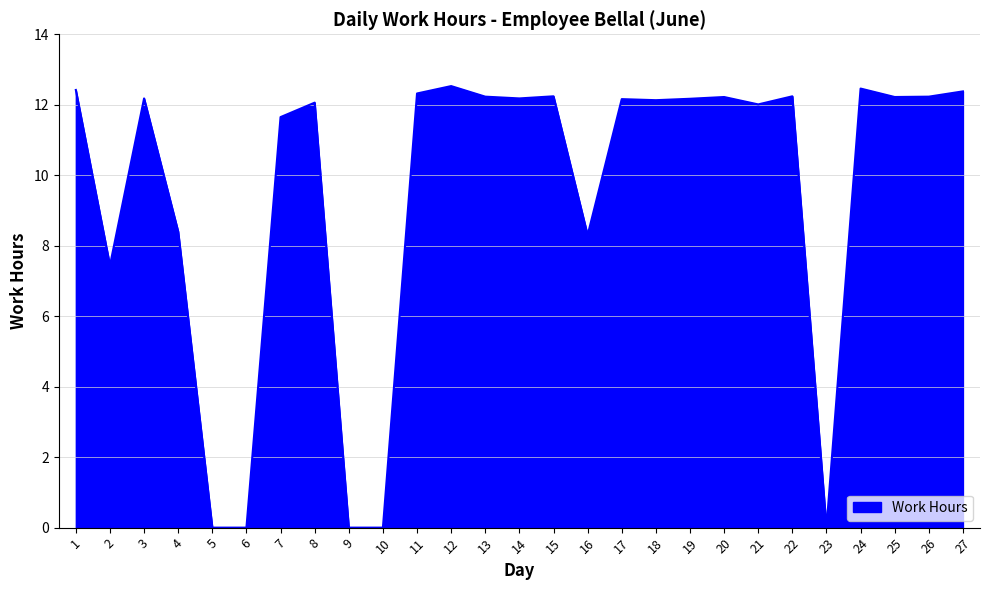

At which category does the data reach its first local valley?

2